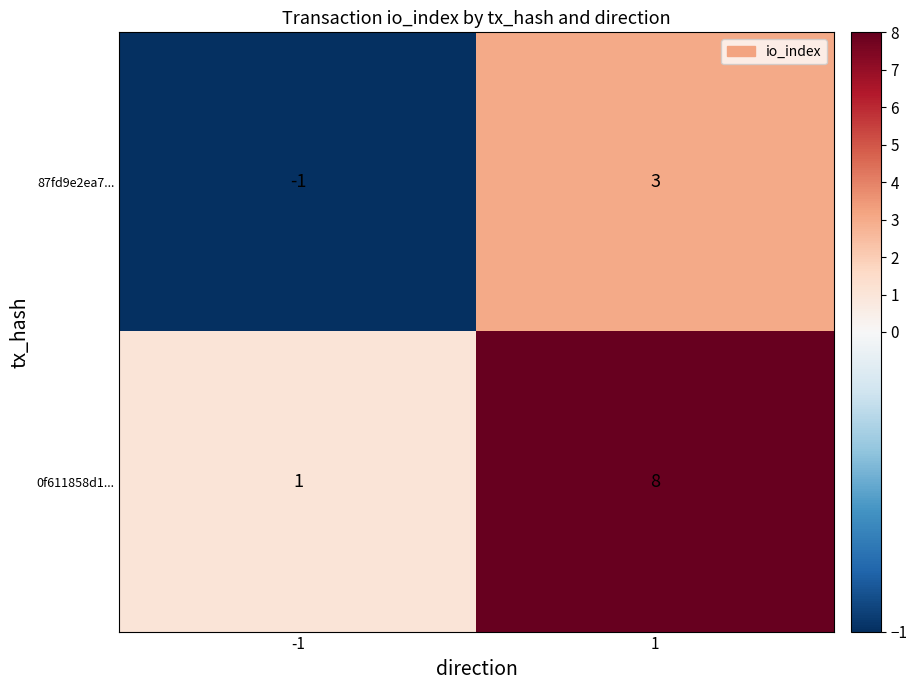

Reading right to left, extract all data points from this chart.

87fd9e2ea7...: 3	-1
0f611858d1...: 8	1